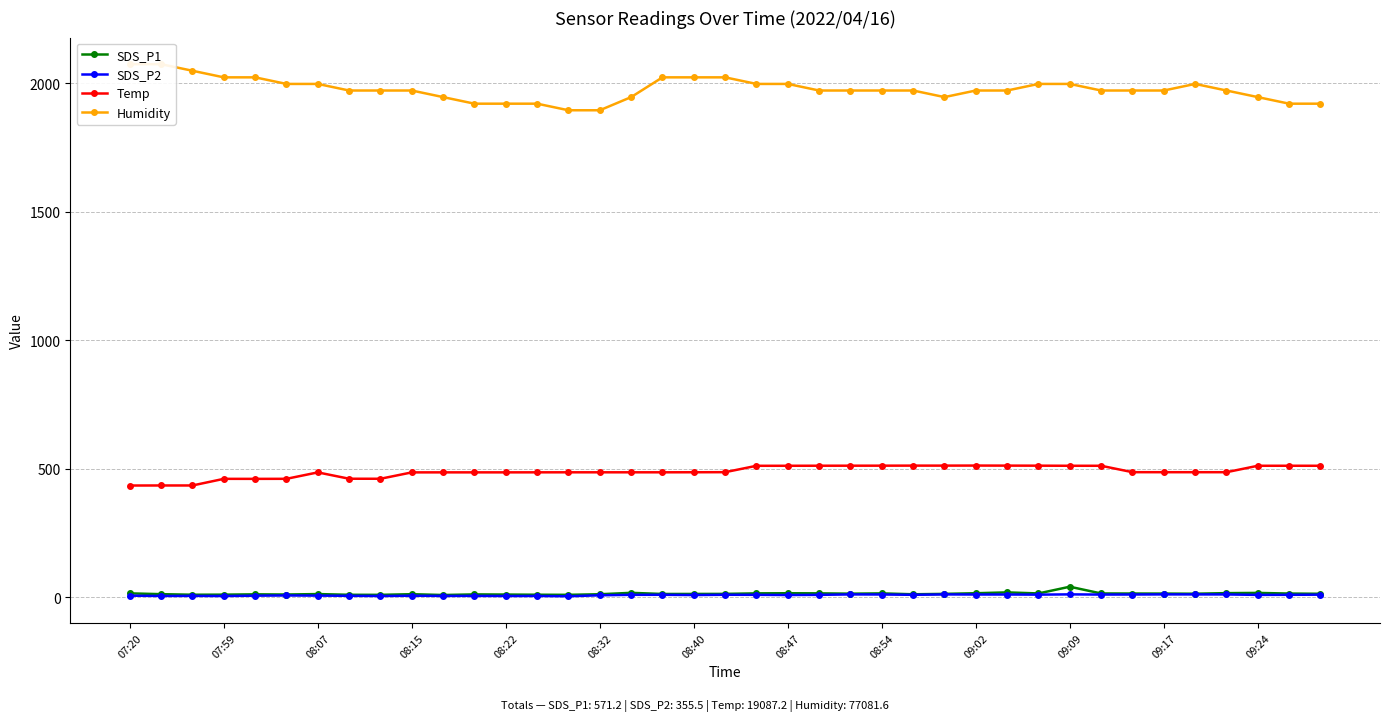

True or false: Temp and SDS_P1 intersect in this chart.

False